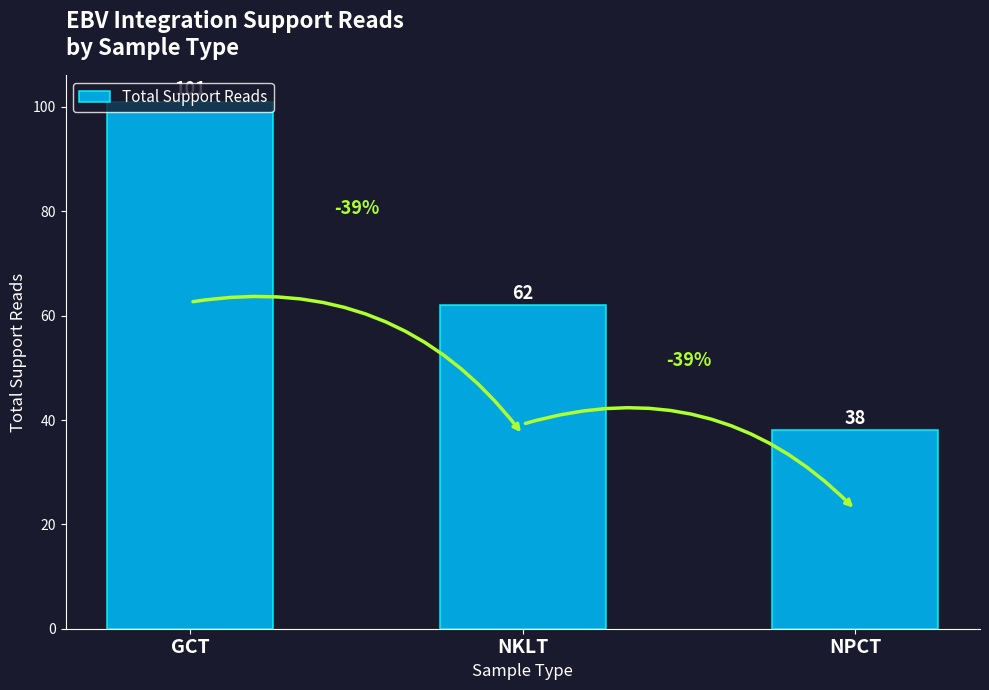

Count the number of data series in this chart.

1